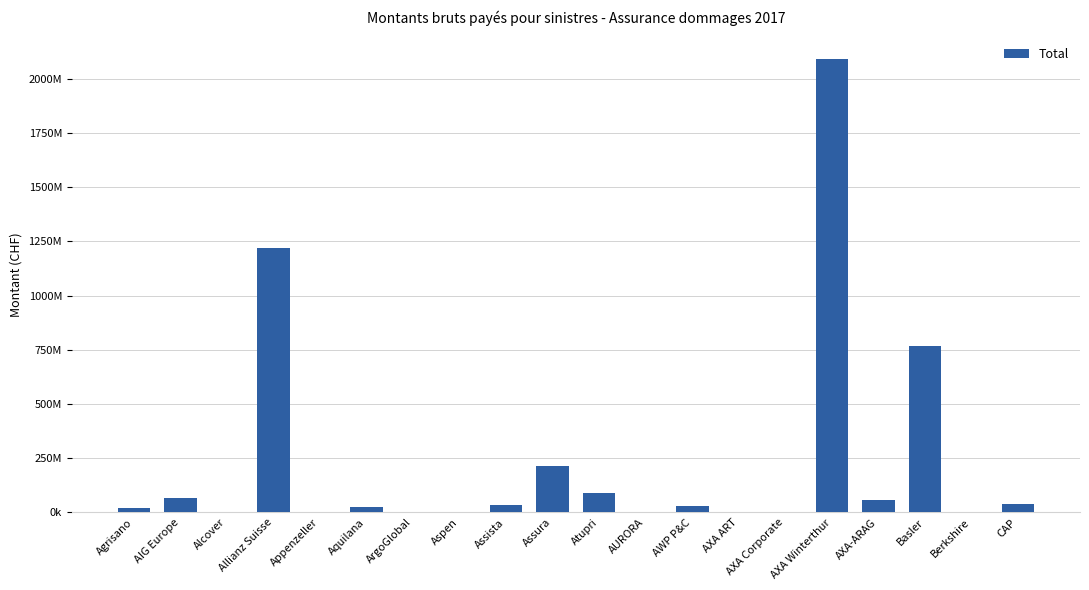

True or false: the data shows 60536 at Alcover.

True